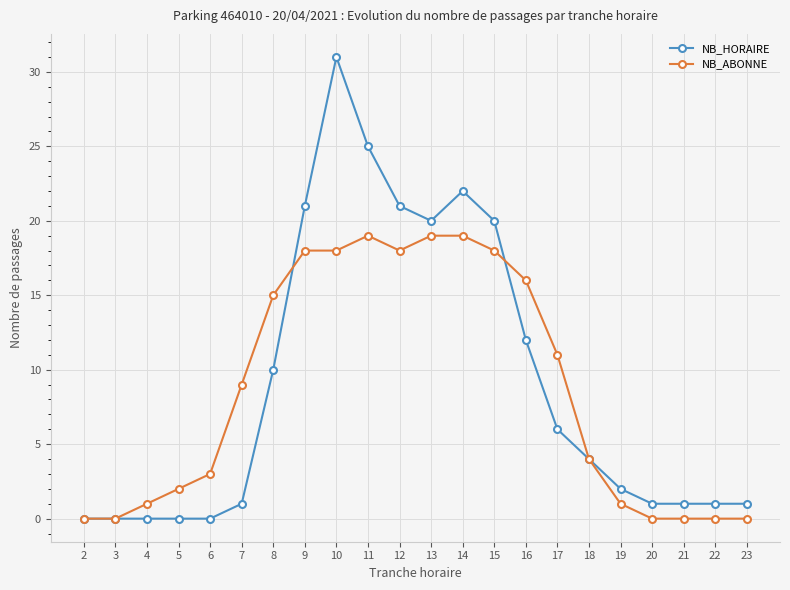

What is the difference between the NB_HORAIRE values at 4 and 23?

1